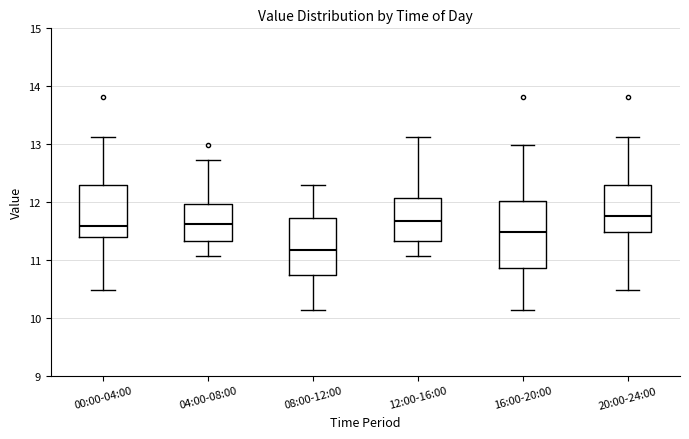

Which box is the tallest, from its lower edge to its upper edge?

16:00-20:00